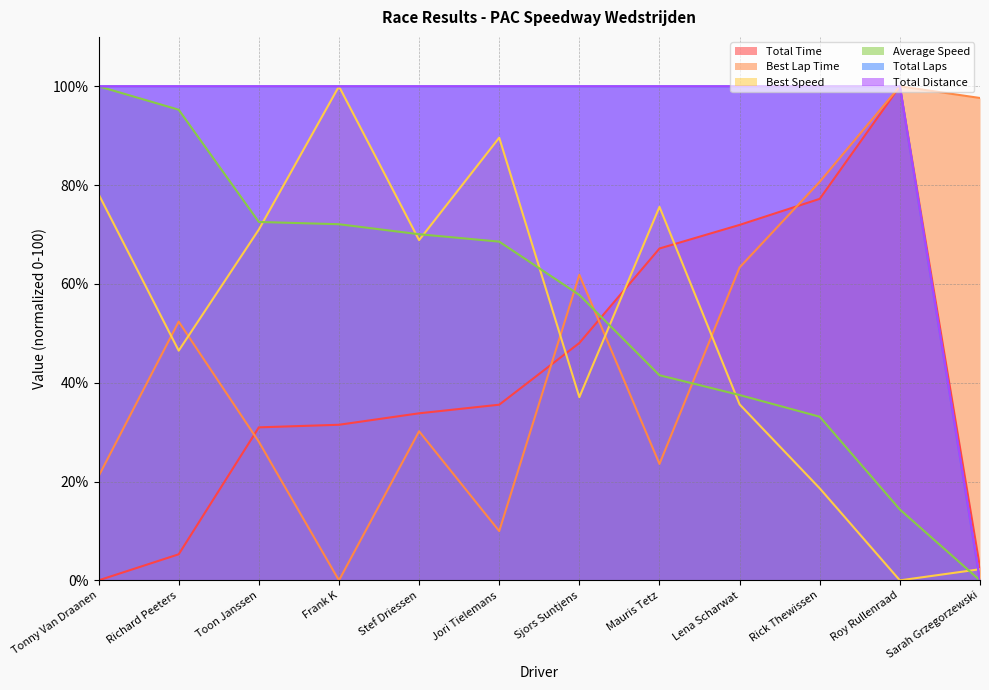

What are all the series names shown in the legend?

Total Time, Best Lap Time, Best Speed, Average Speed, Total Laps, Total Distance